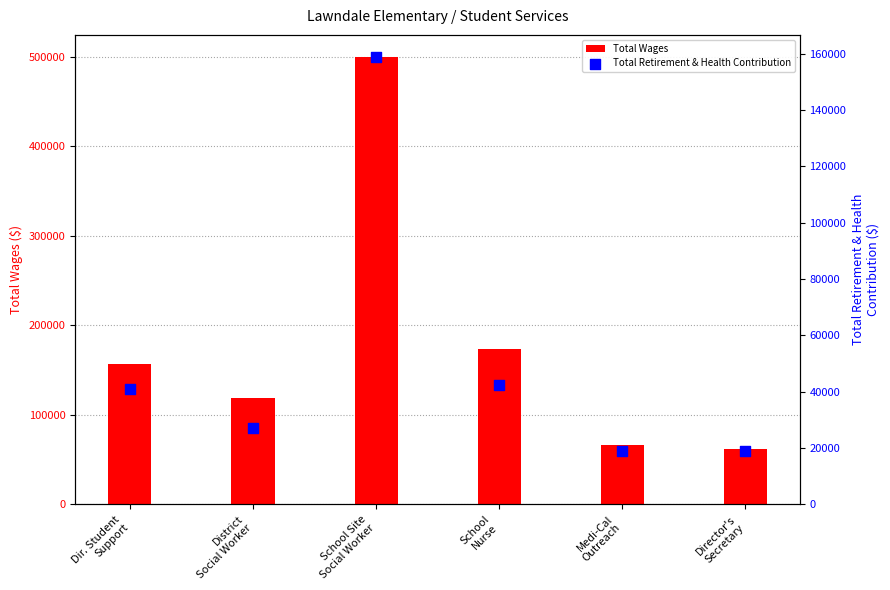

What are all the series names shown in the legend?

Total Wages, Total Retirement & Health Contribution